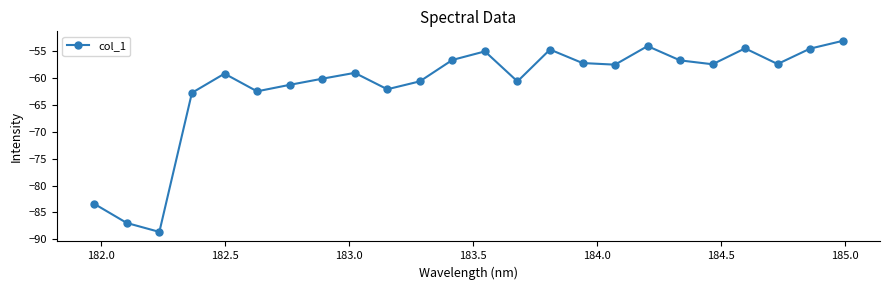

What is the smallest value displayed?

-88.6